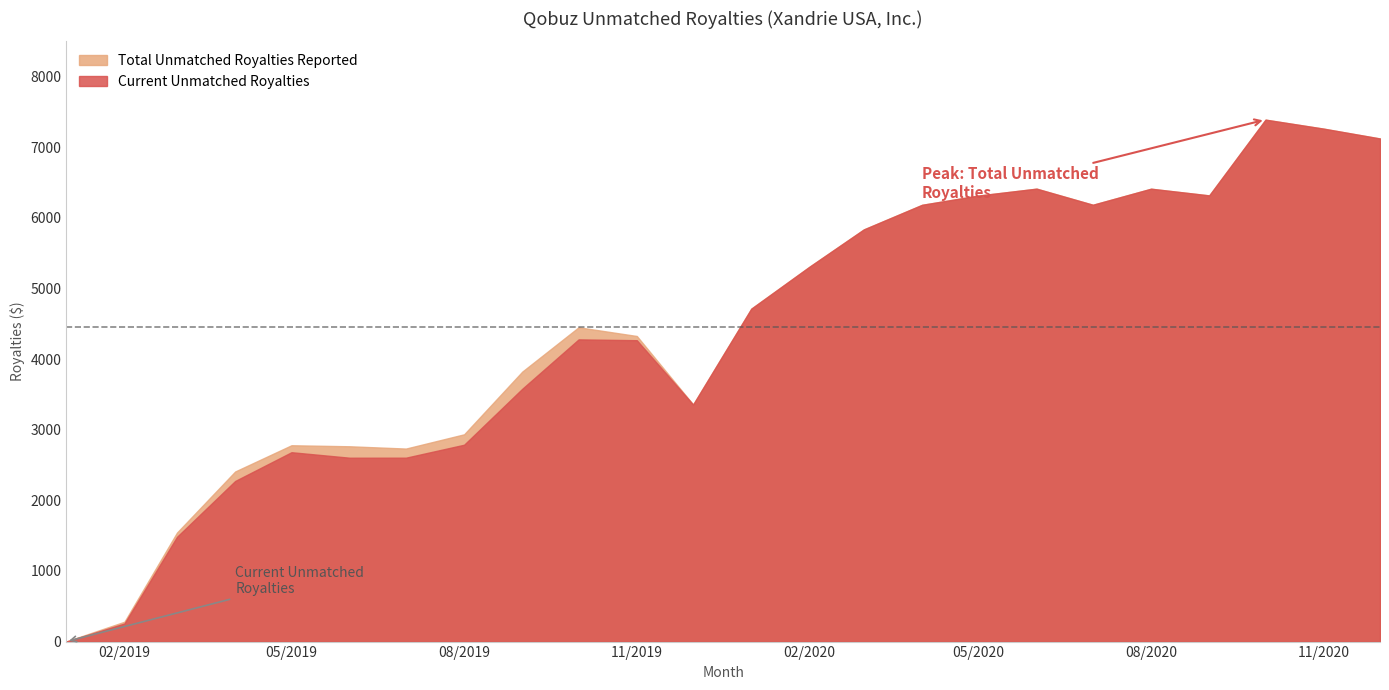

Rank the series by their maximum value, from highest to lowest.

Current Unmatched Royalties, Total Unmatched Royalties Reported